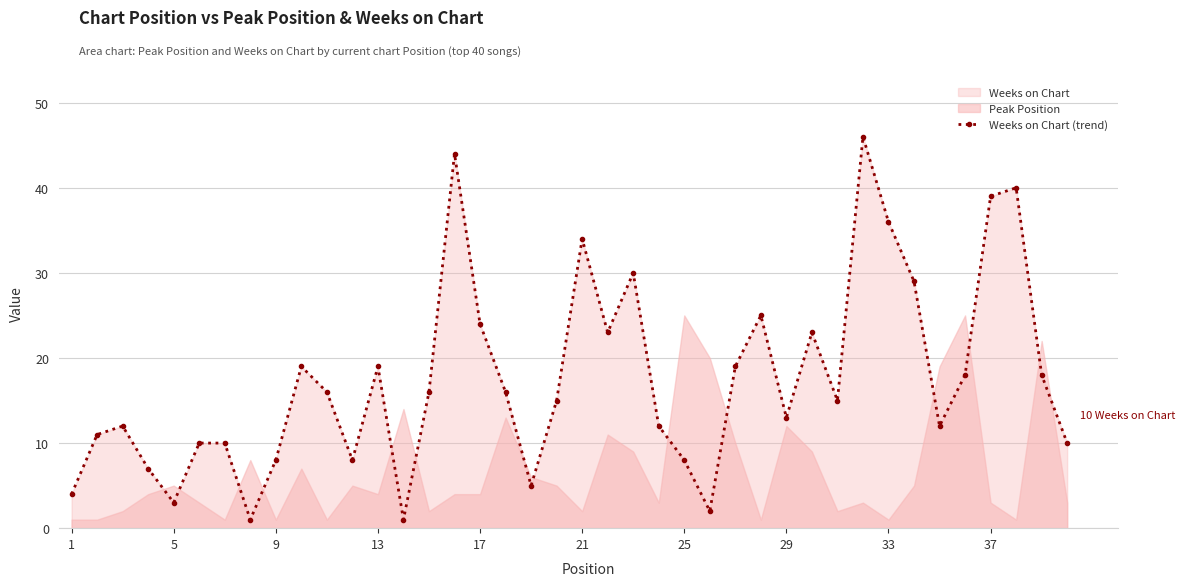

True or false: Weeks on Chart (trend) has more than 1 interior local peaks.

True